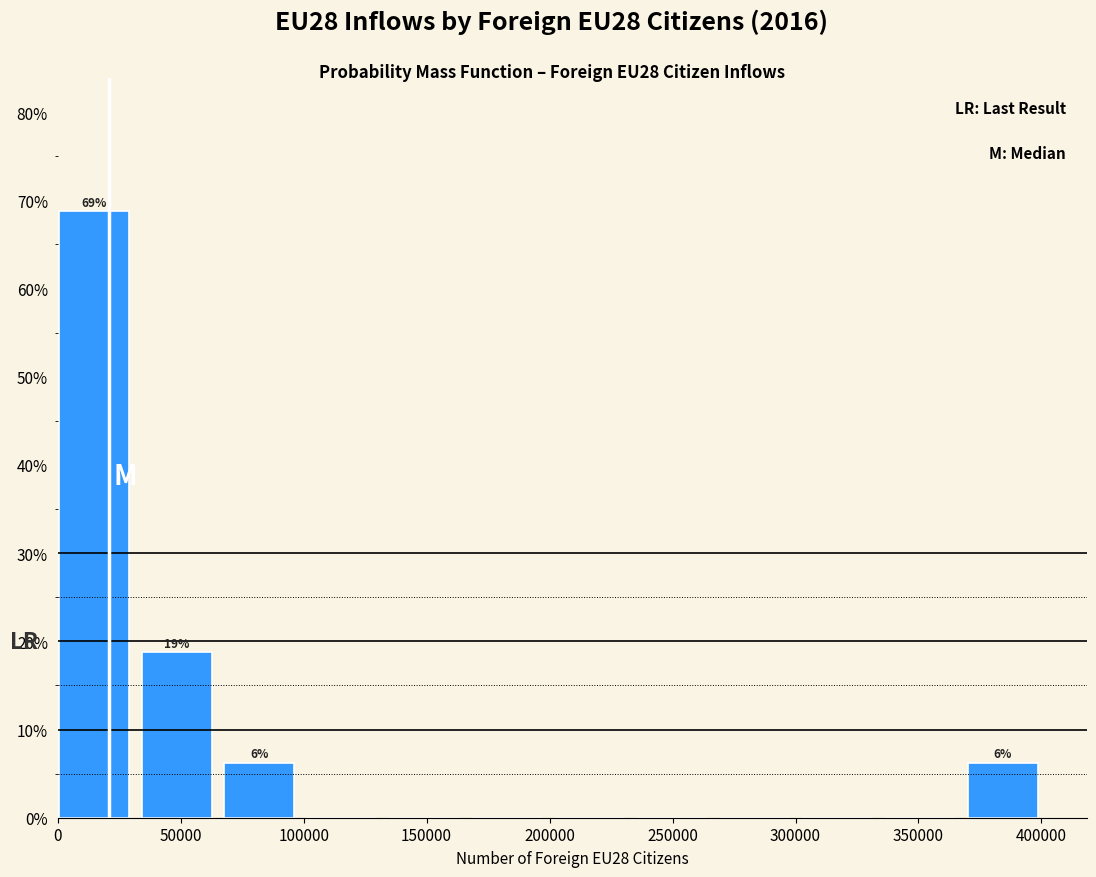

Which range on the x-axis has the tallest bar?

0 to 35000